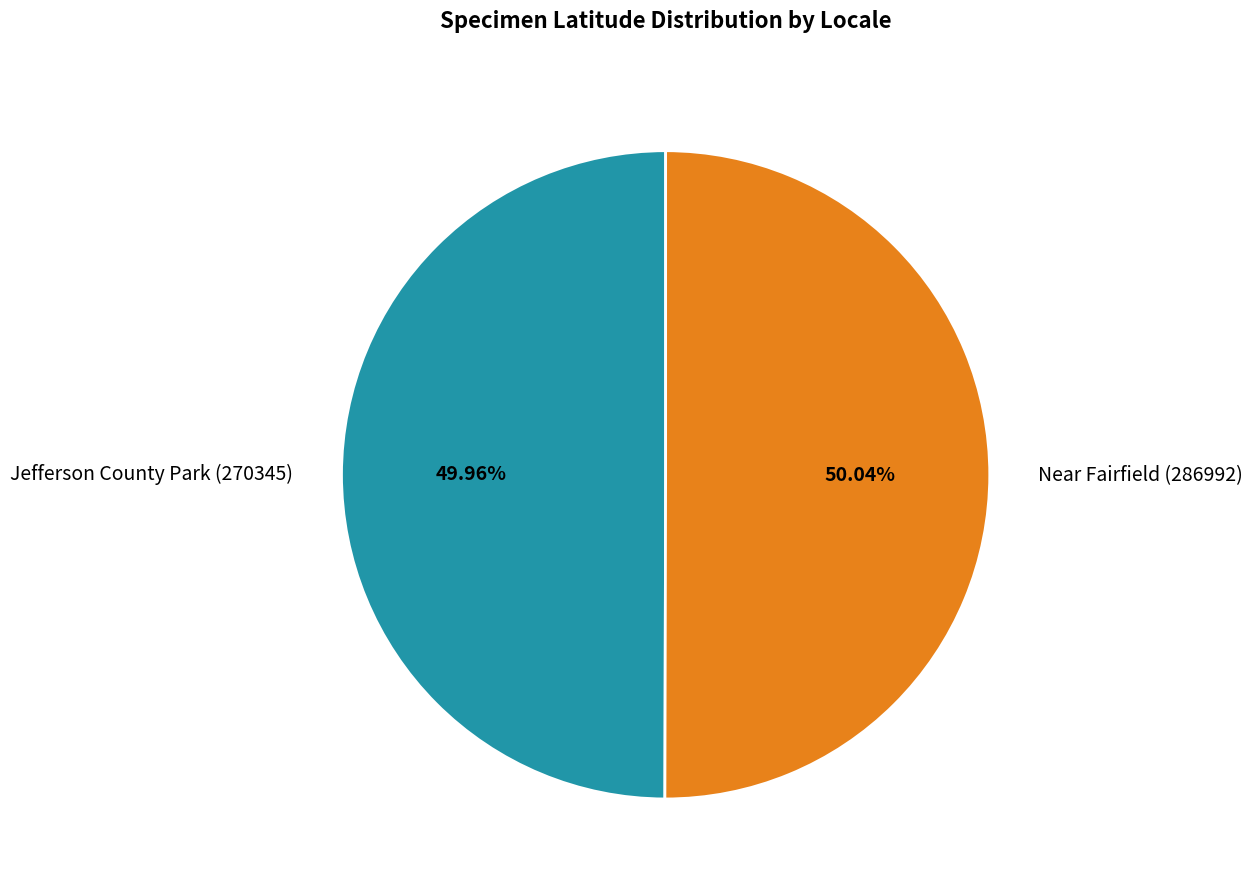

True or false: Near Fairfield (286992) accounts for 61% of the total.

False